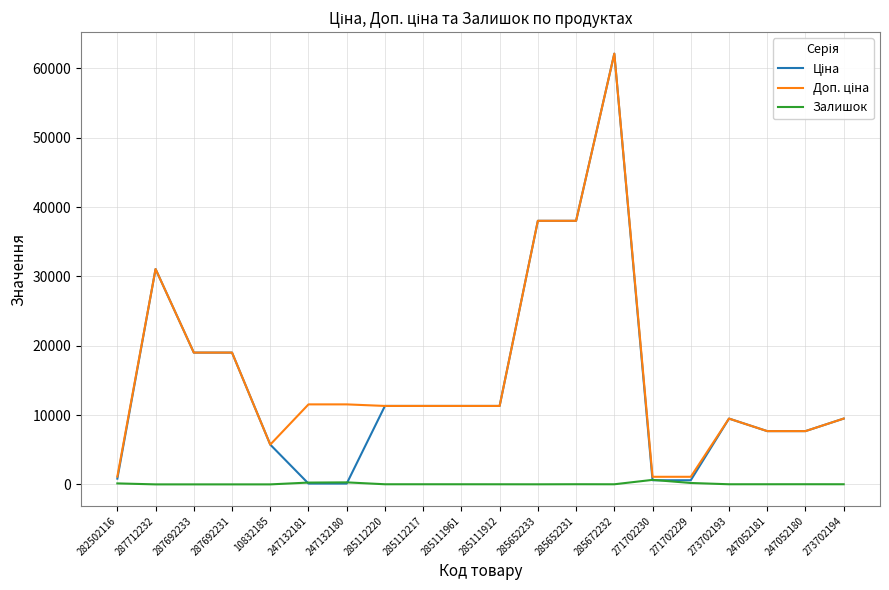

Which label corresponds to the largest value in the chart?

285672232